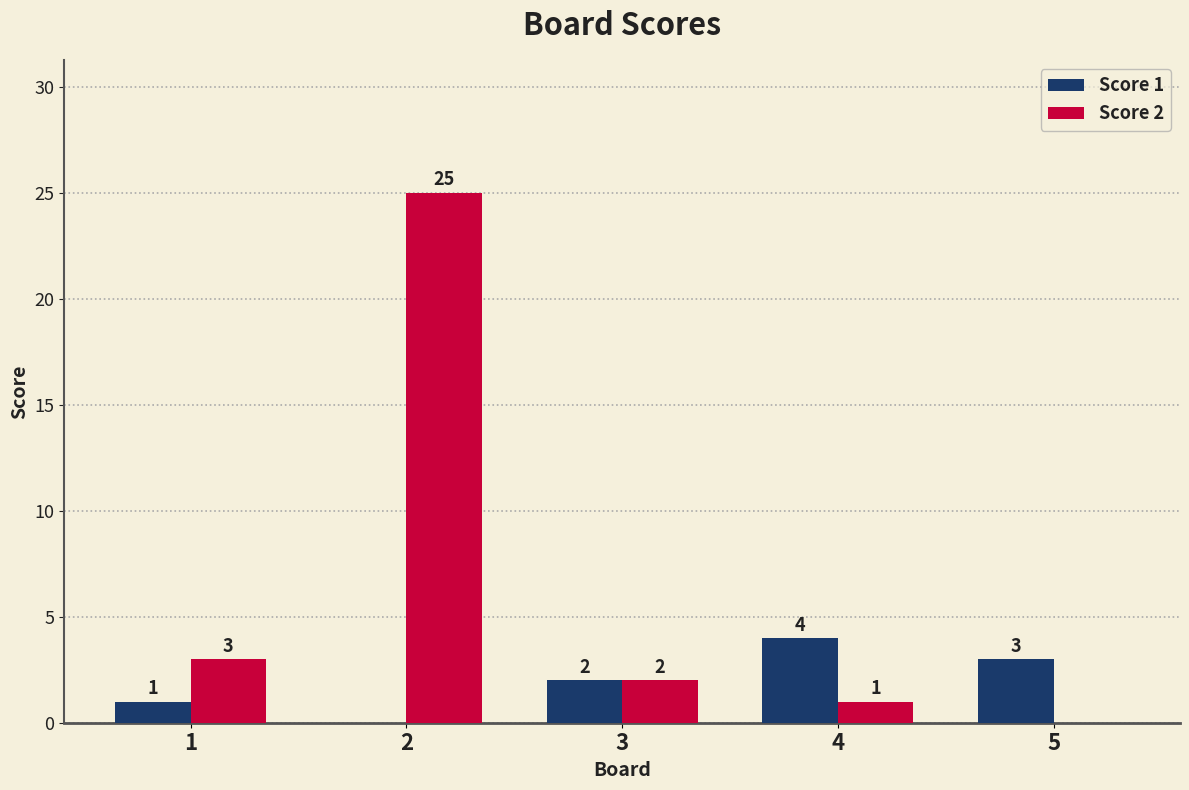

What is the total value across all series at 3?

4